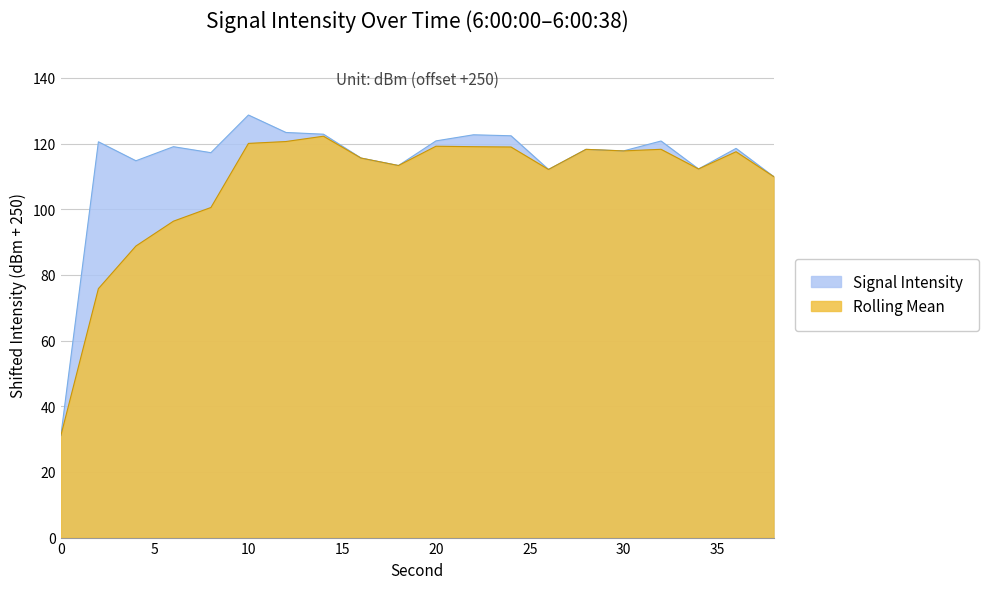

The chart shows a value of 112.1 at 26. True or false?

True